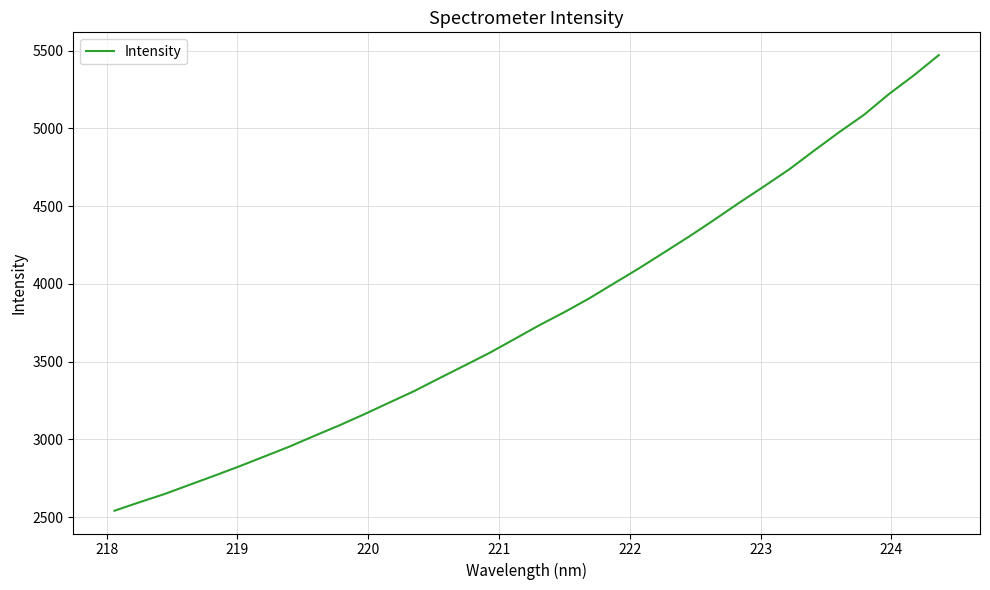

Is this an area chart (filled region under the line)?

No